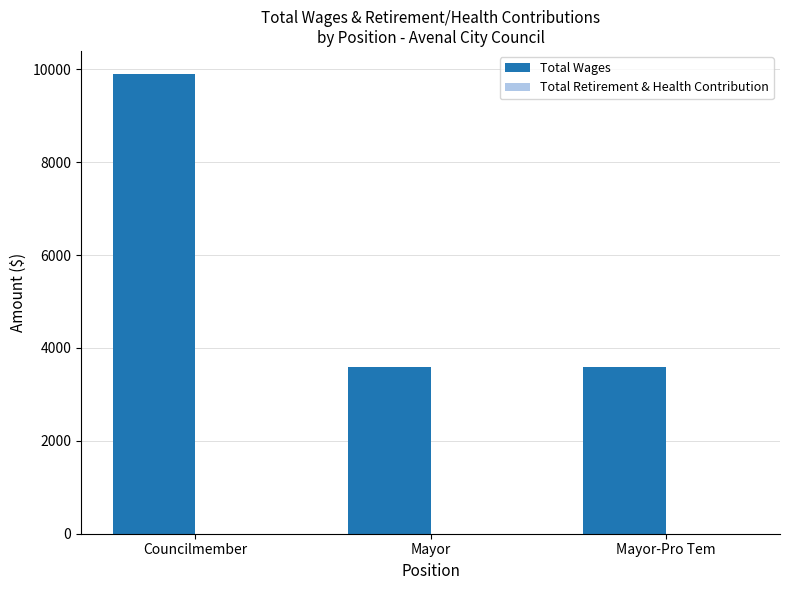

Read the value at Mayor-Pro Tem.

3600